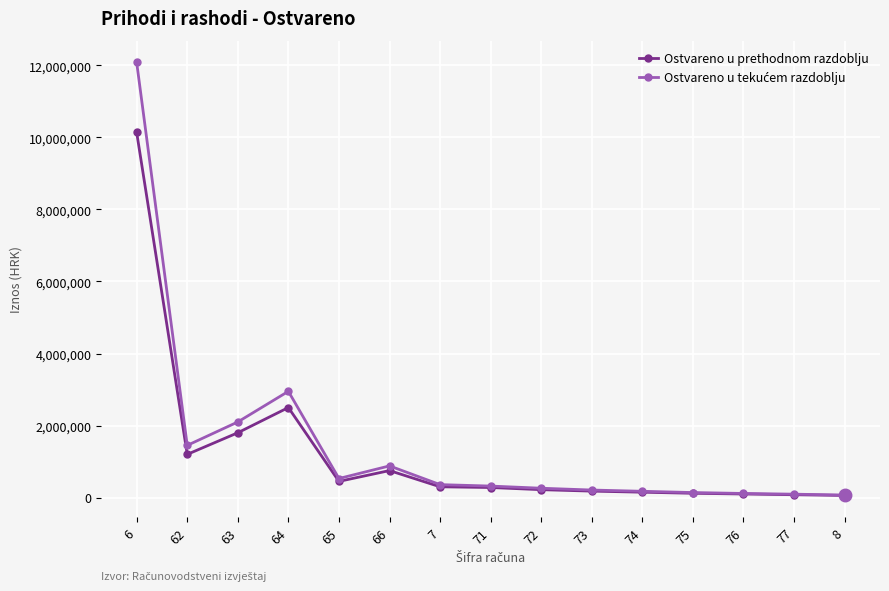

What is the maximum value shown in the chart?

12079786